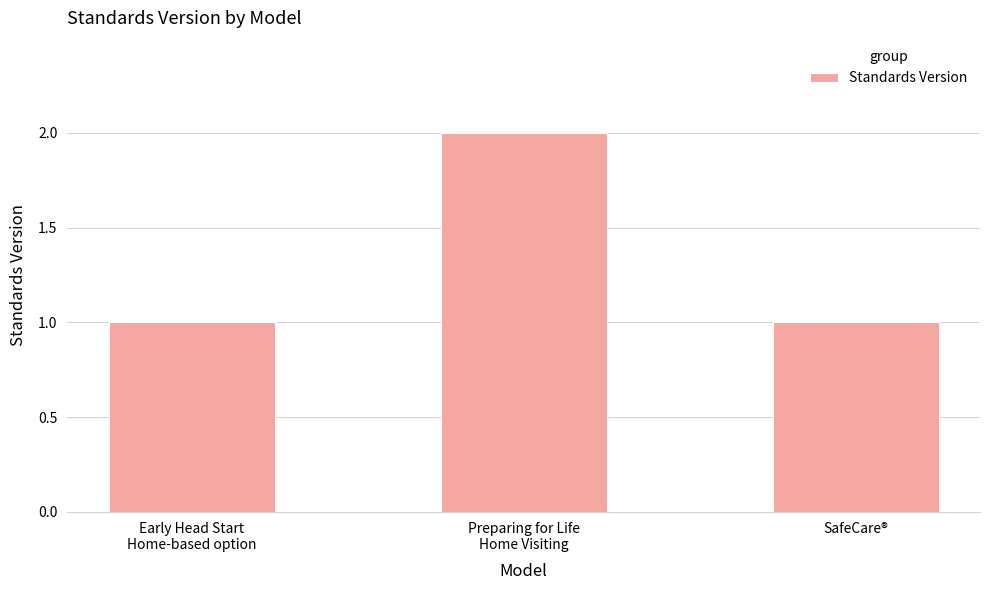

Are the bars grouped side by side (vs. stacked)?

No